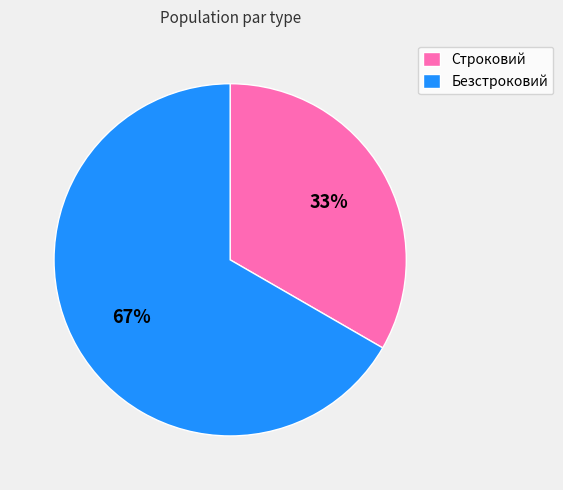

Does Безстроковий account for over 50% of the chart?

Yes